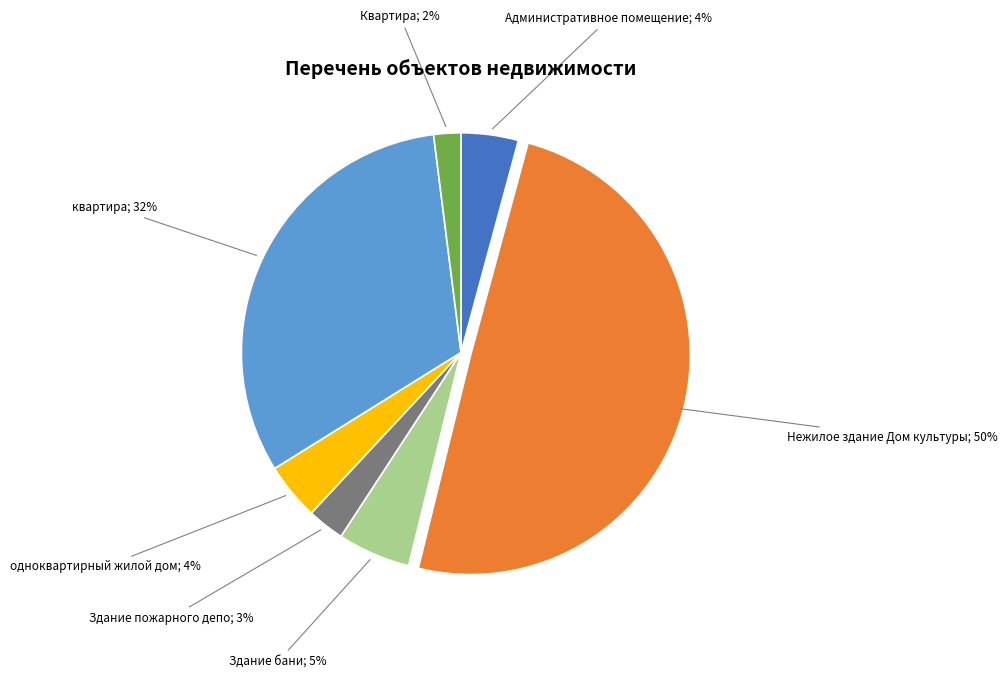

To the nearest percent, what is the average slice percentage?

14%